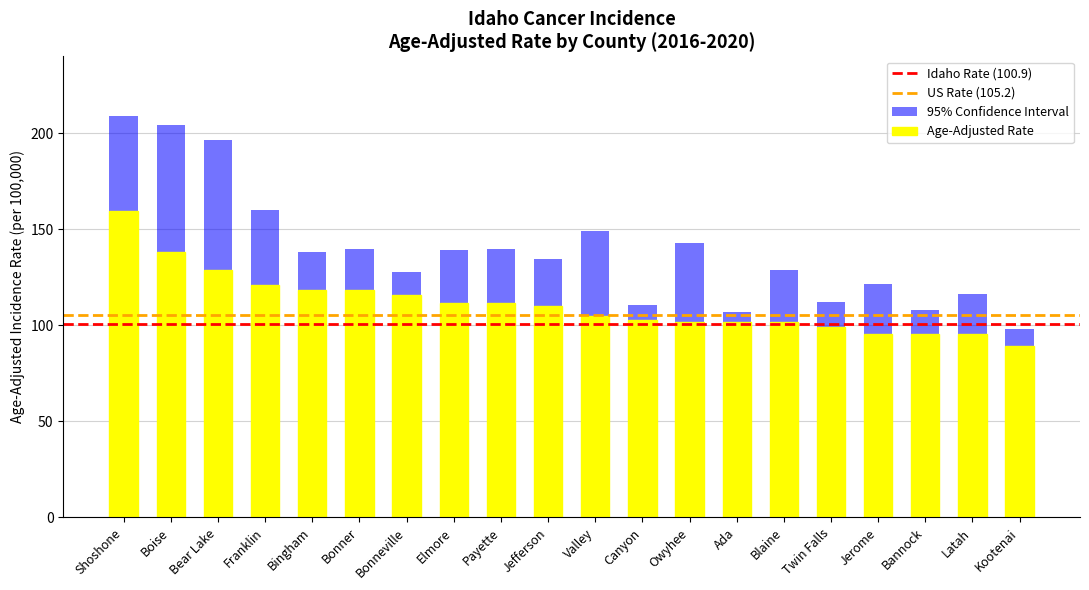

What is the highest value of the Lower 95% CI series?

119.5